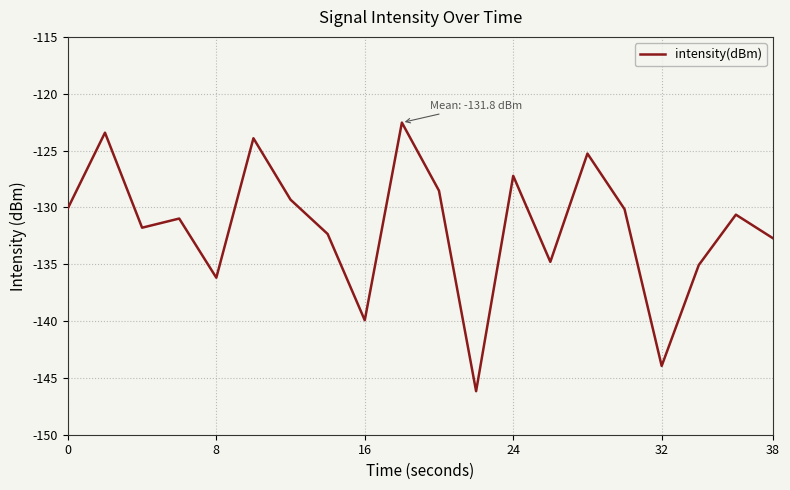

Does the chart have visible grid lines?

Yes